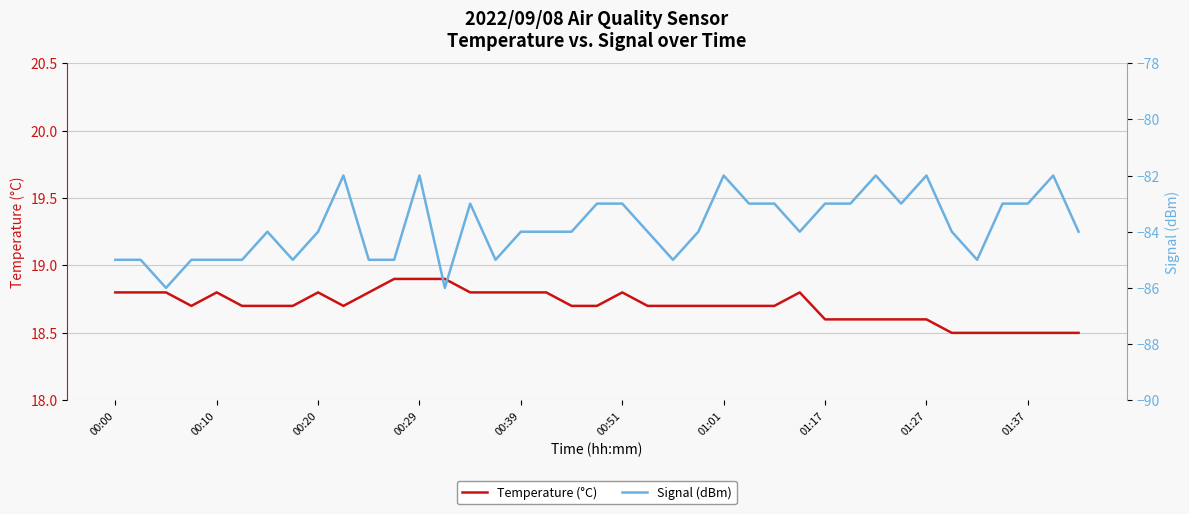

What is the value of the Temperature (°C) point at the 1st from the left?

18.8